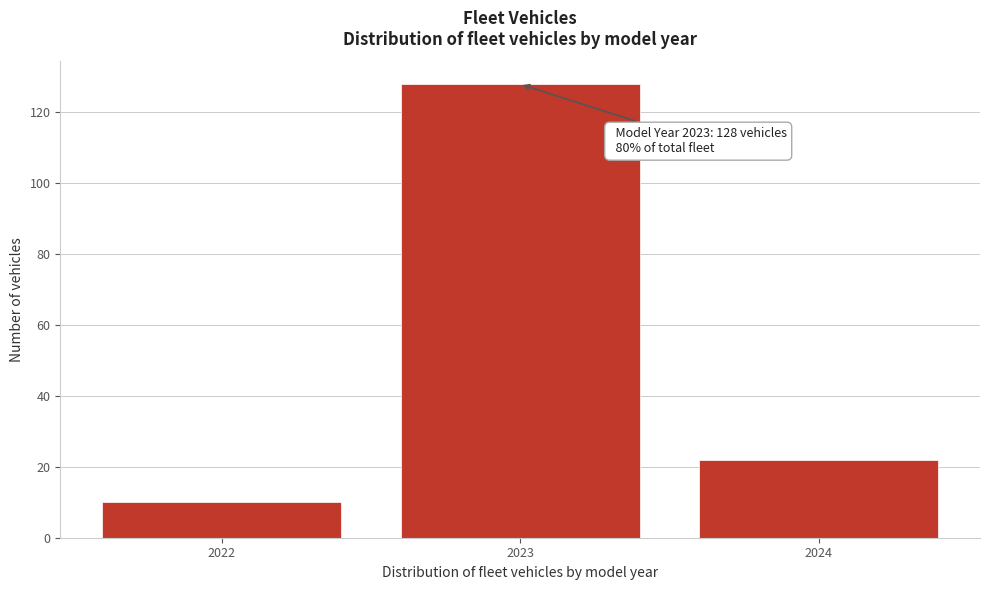

Which range on the x-axis has the tallest bar?

2022.5 to 2023.5